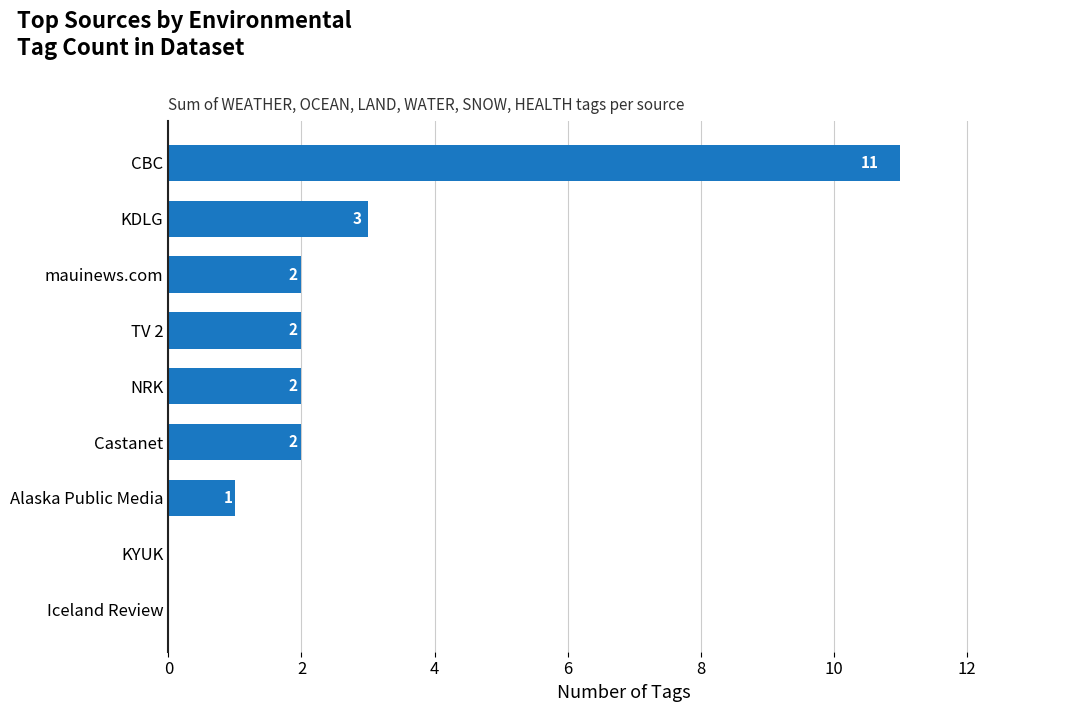

Reading top to bottom, transcribe all the data shown in this chart.

CBC=11	KDLG=3	mauinews.com=2	TV 2=2	NRK=2	Castanet=2	Alaska Public Media=1	KYUK=0	Iceland Review=0